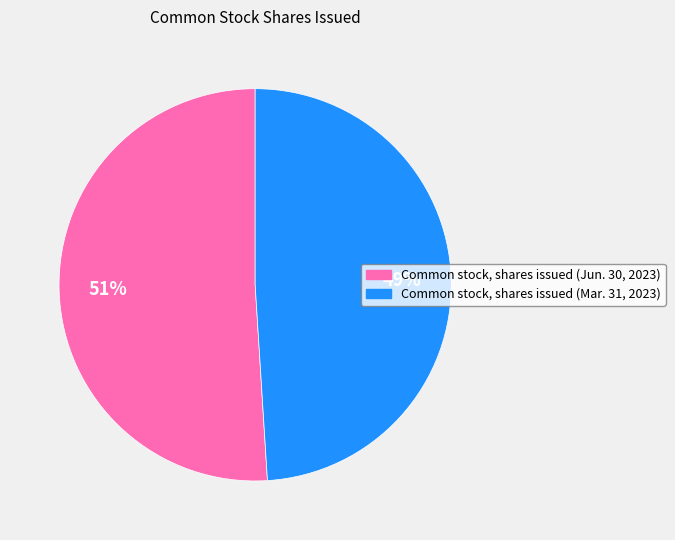

Between Common stock, shares issued (Jun. 30, 2023) and Common stock, shares issued (Mar. 31, 2023), which is larger?

Common stock, shares issued (Jun. 30, 2023)